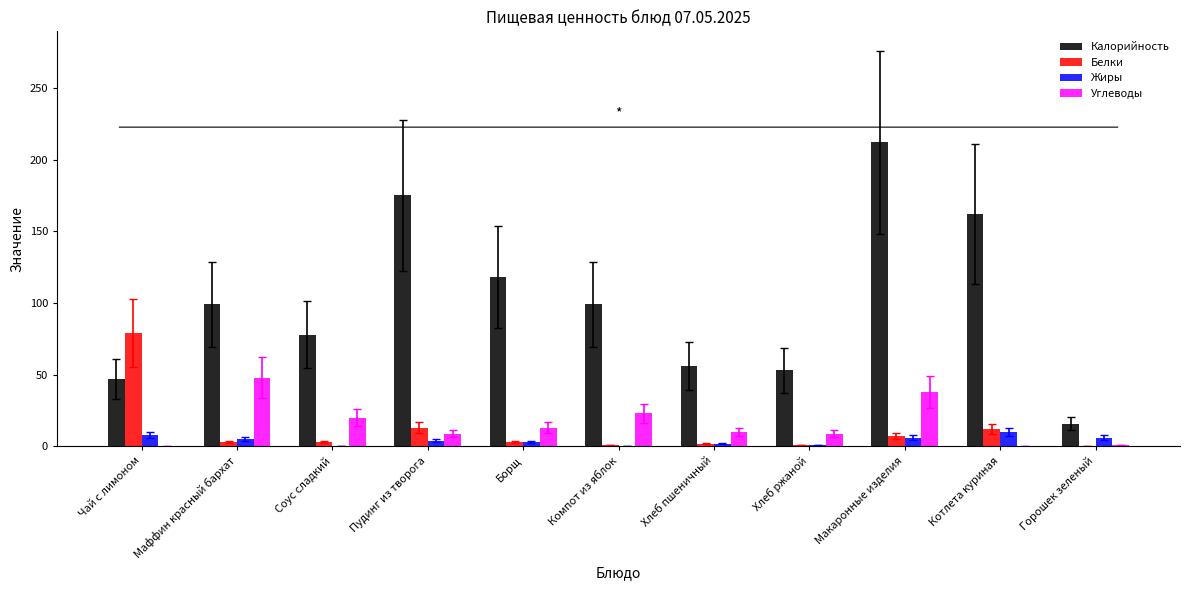

The Калорийность series shows 26 at Хлеб ржаной. True or false?

False